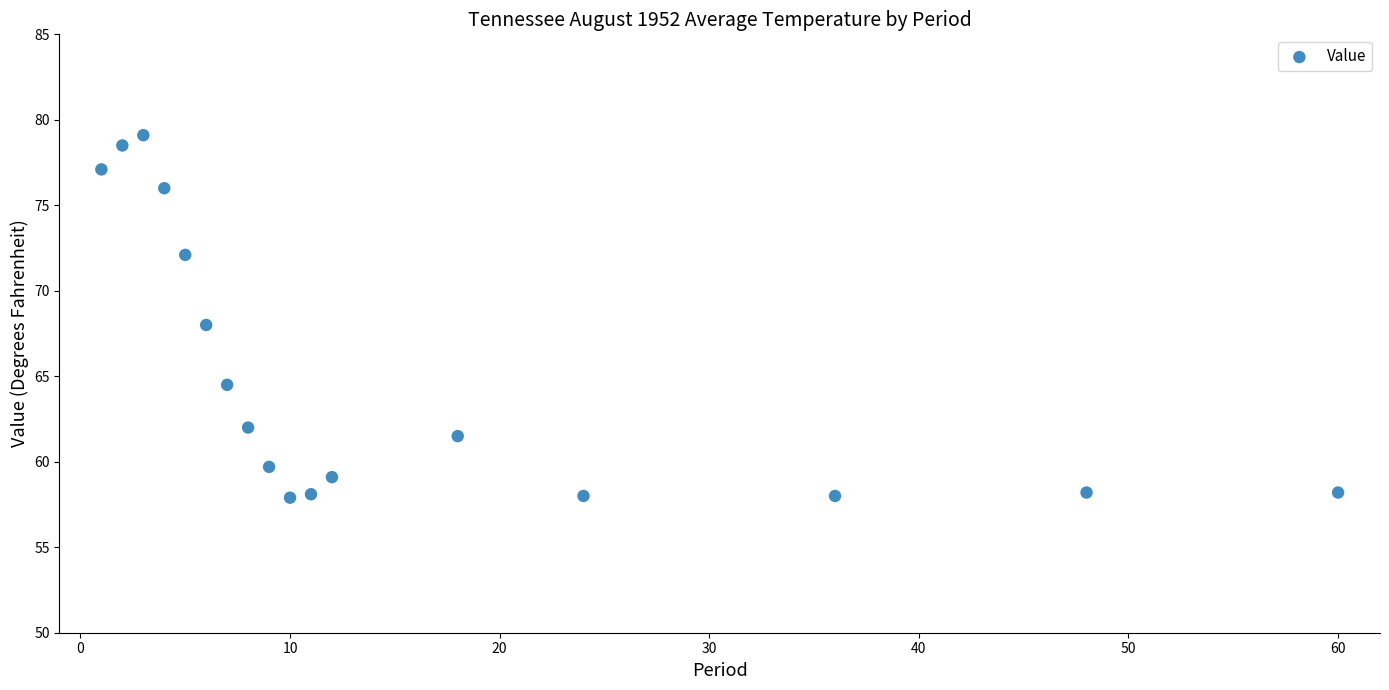

What is the range of Y values (max minus min)?

21.2